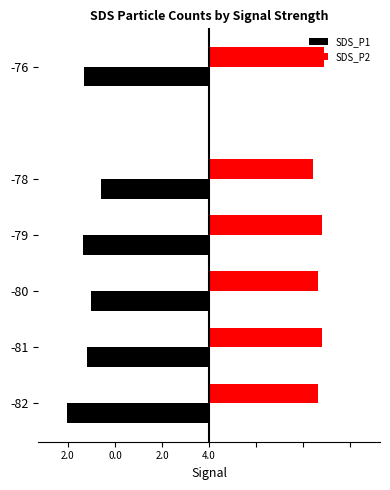

What is the difference between the second highest and second lowest values in the SDS_P1 series?

0.2